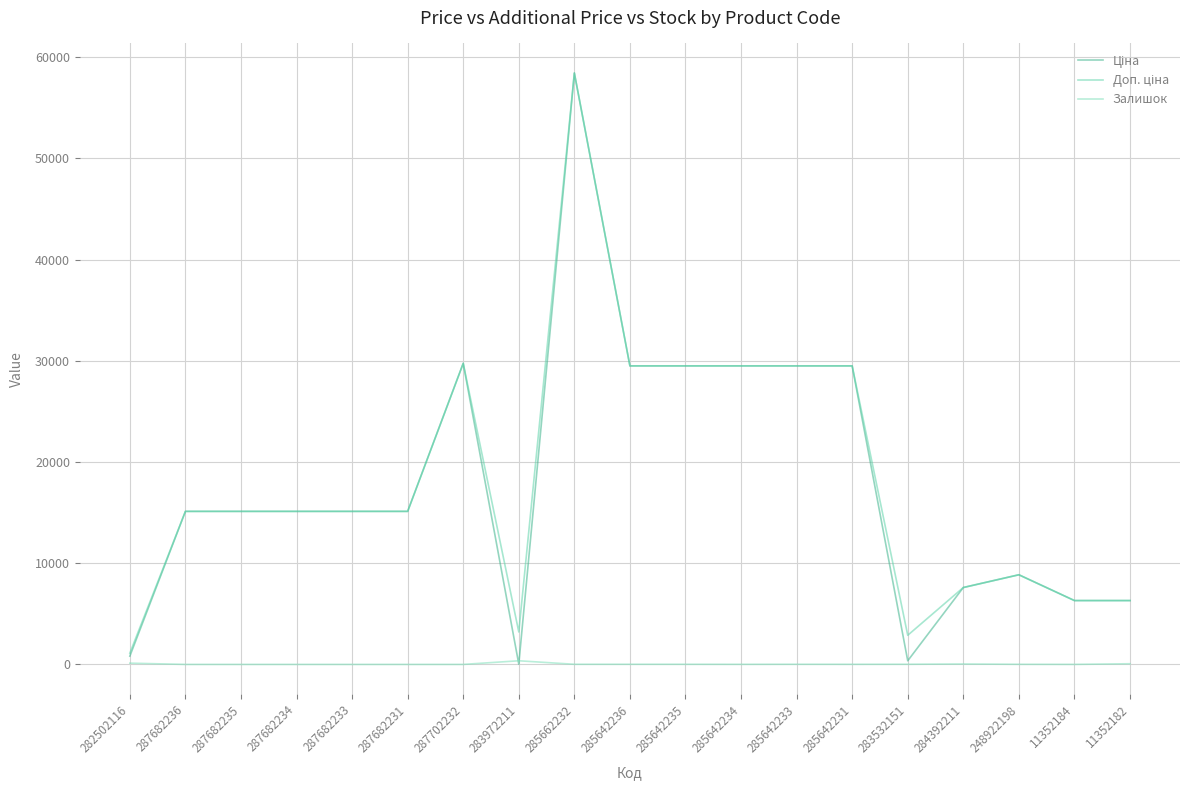

How many lines are shown in the chart?

3